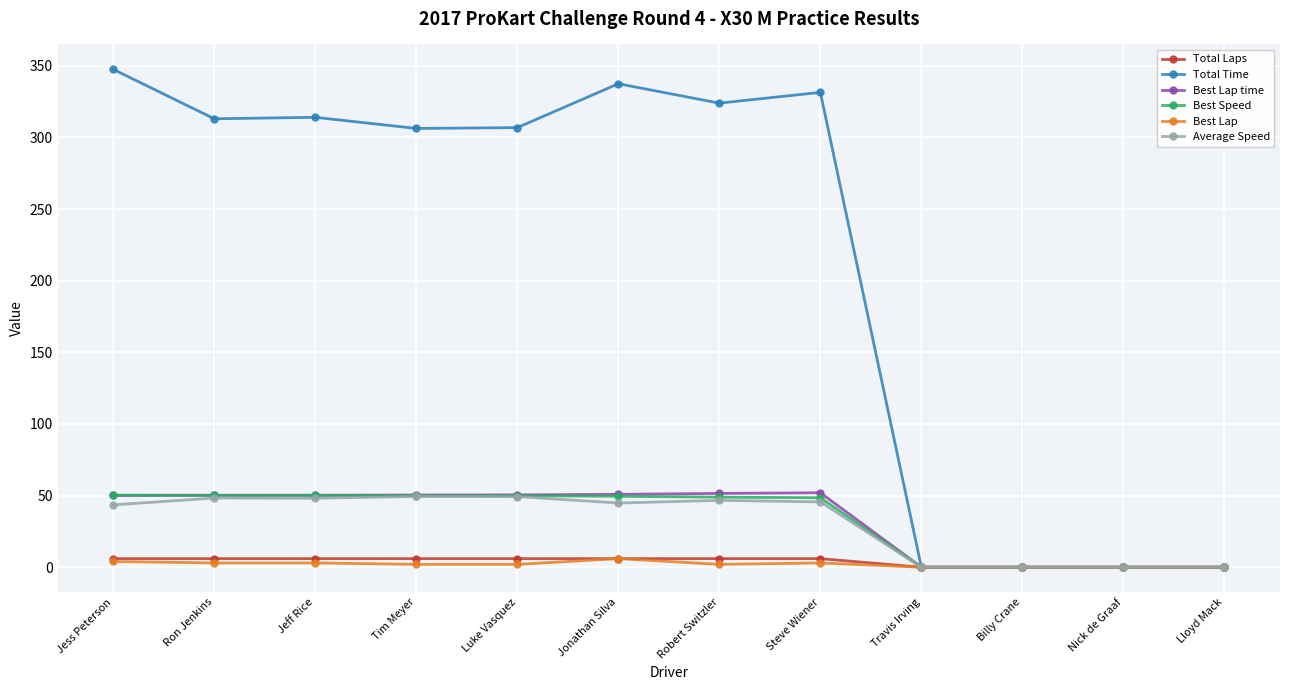

The Best Speed series shows 49.5 at Jonathan Silva. True or false?

True